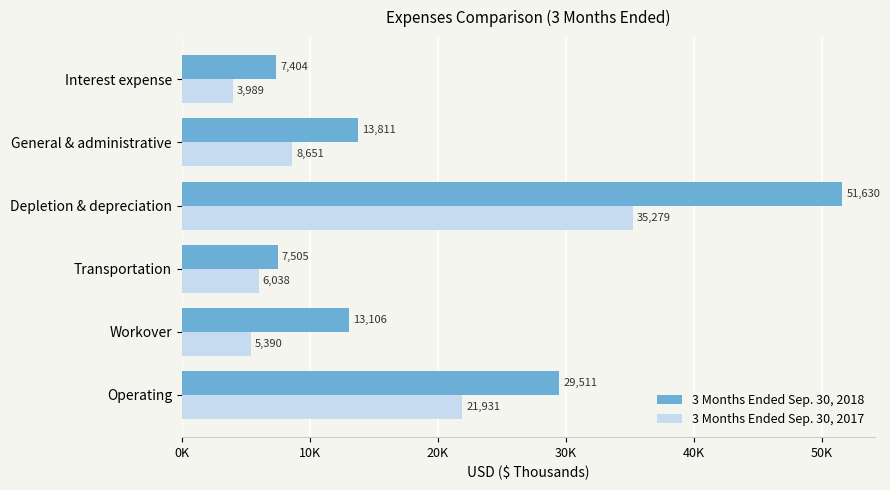

What are all the series names shown in the legend?

3 Months Ended Sep. 30, 2018, 3 Months Ended Sep. 30, 2017